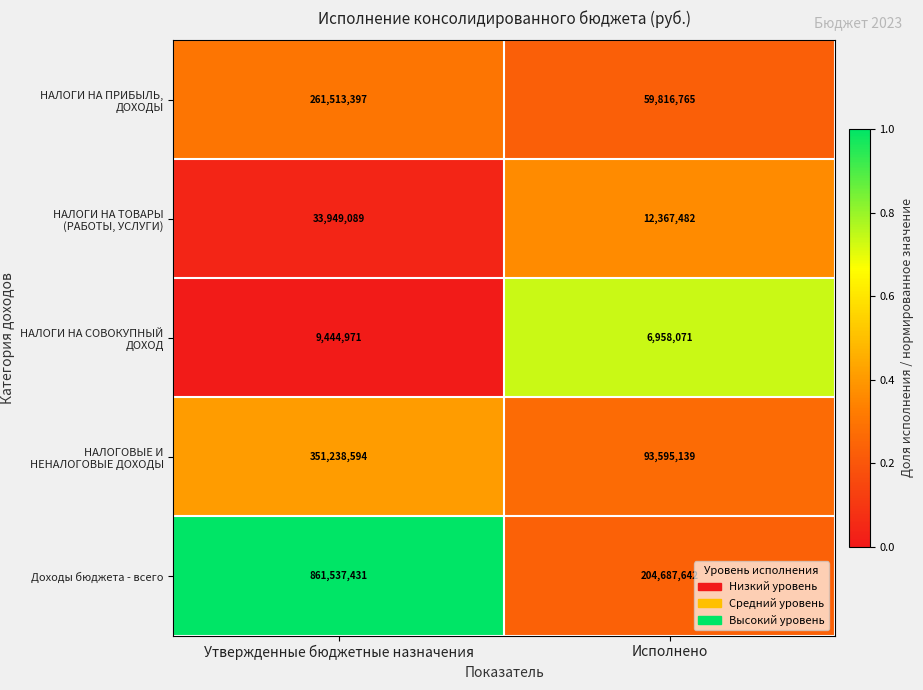

Which series has the largest range (max minus min)?

Доходы бюджета - всего